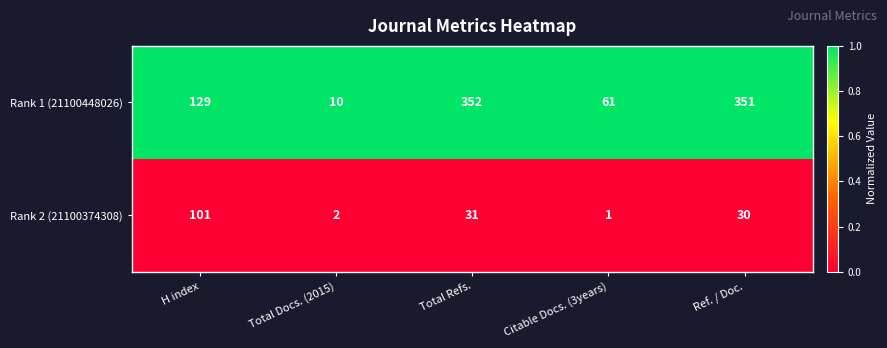

What is the total value across all series at Citable Docs. (3years)?

62